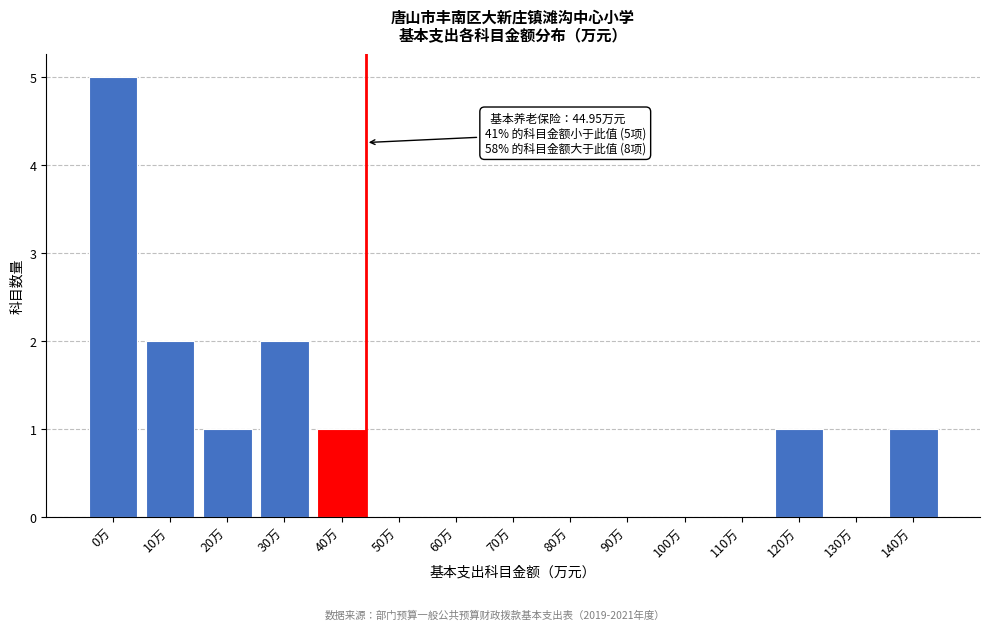

Reading left to right, what are all the values shown in this chart?

0万=5	10万=2	20万=1	30万=2	40万=1	50万=0	60万=0	70万=0	80万=0	90万=0	100万=0	110万=0	120万=1	130万=0	140万=1